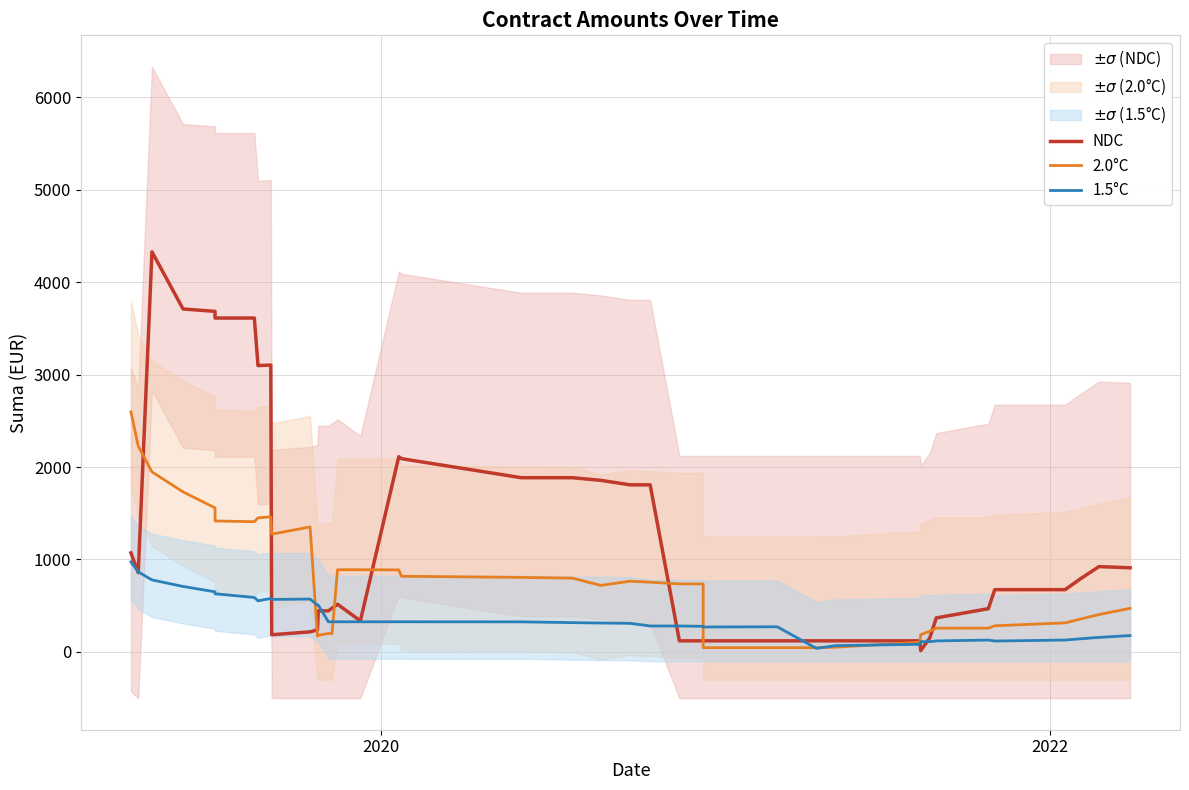

How many values in the 1.5°C series are below 325?

20